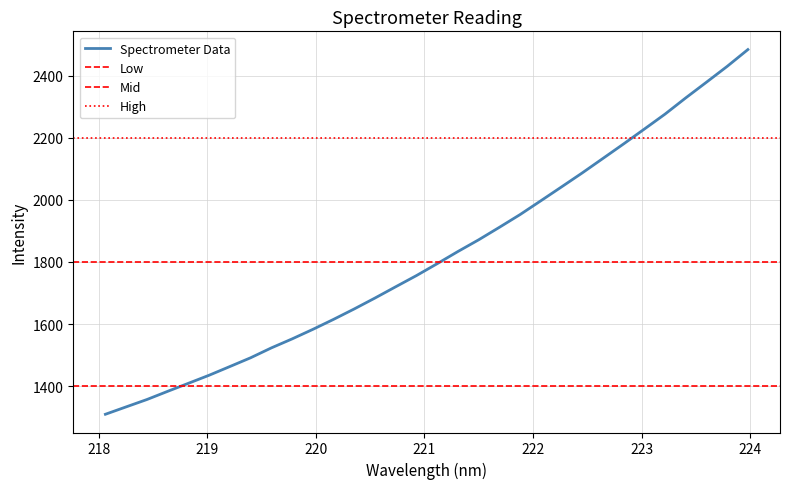

How many lines are shown in the chart?

1